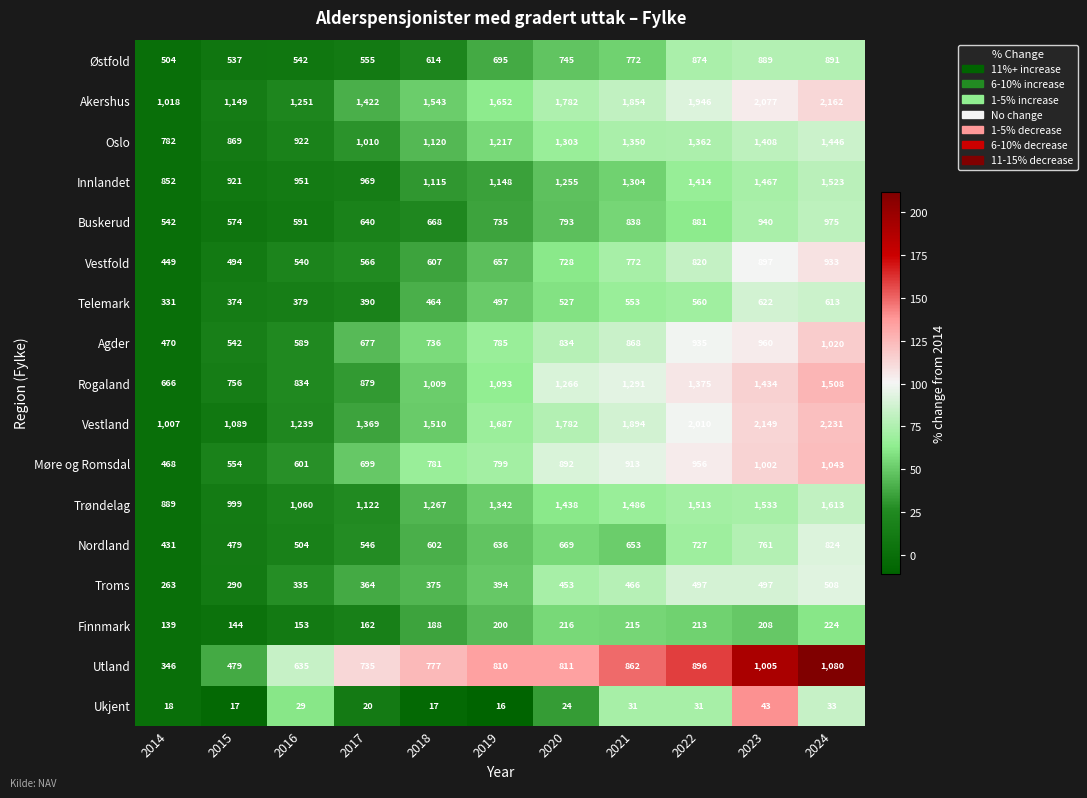

At which label is Møre og Romsdal closest to 755?

2018